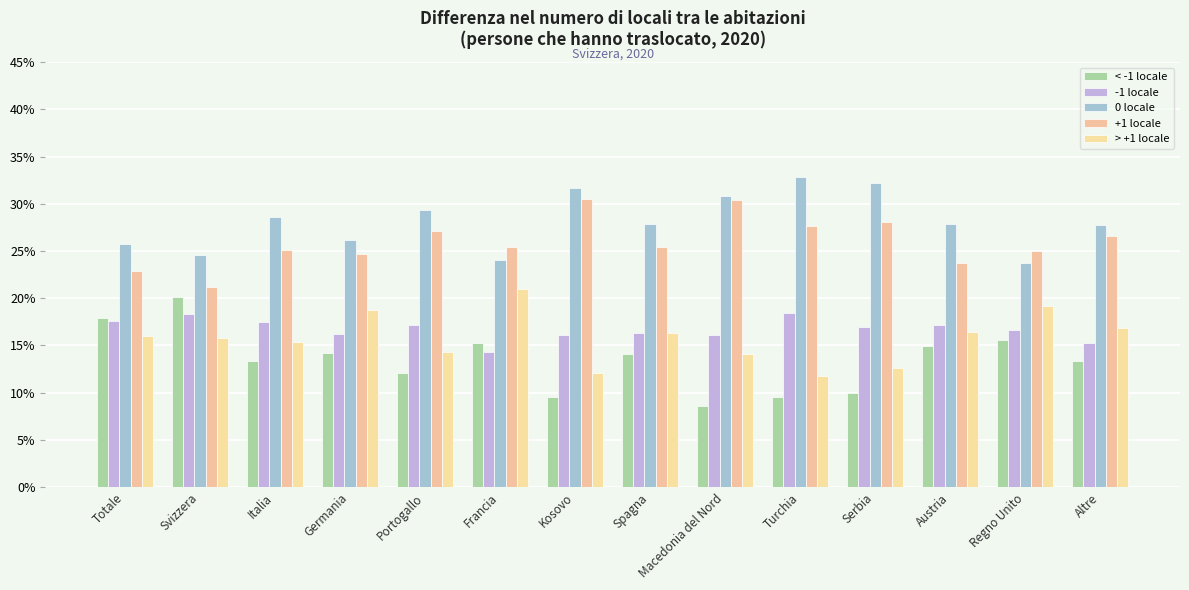

Which series has the largest total across all categories?

0 locale